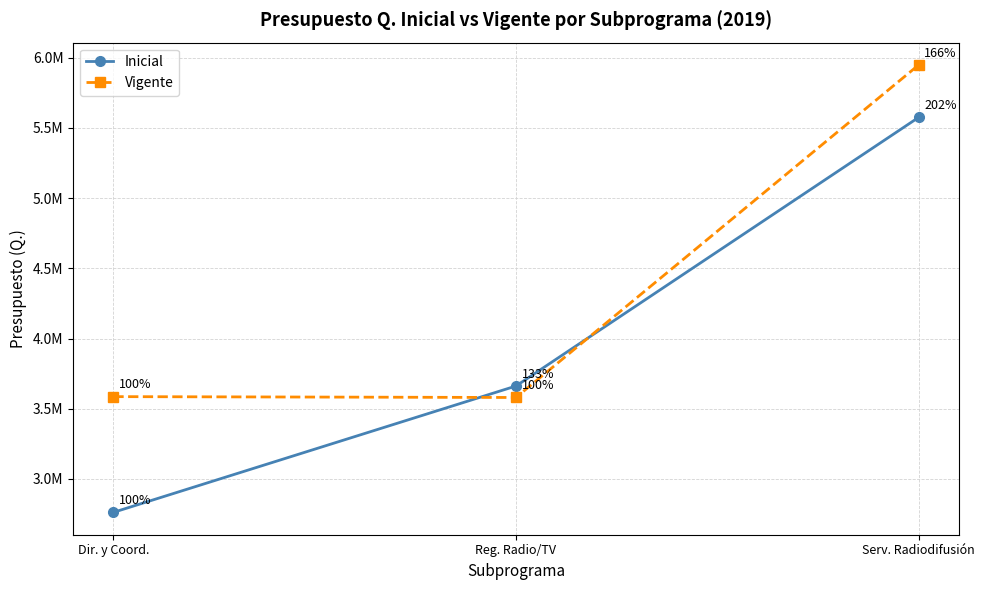

List the labels in order of Inicial value, largest first.

Serv. Radiodifusión, Reg. Radio/TV, Dir. y Coord.